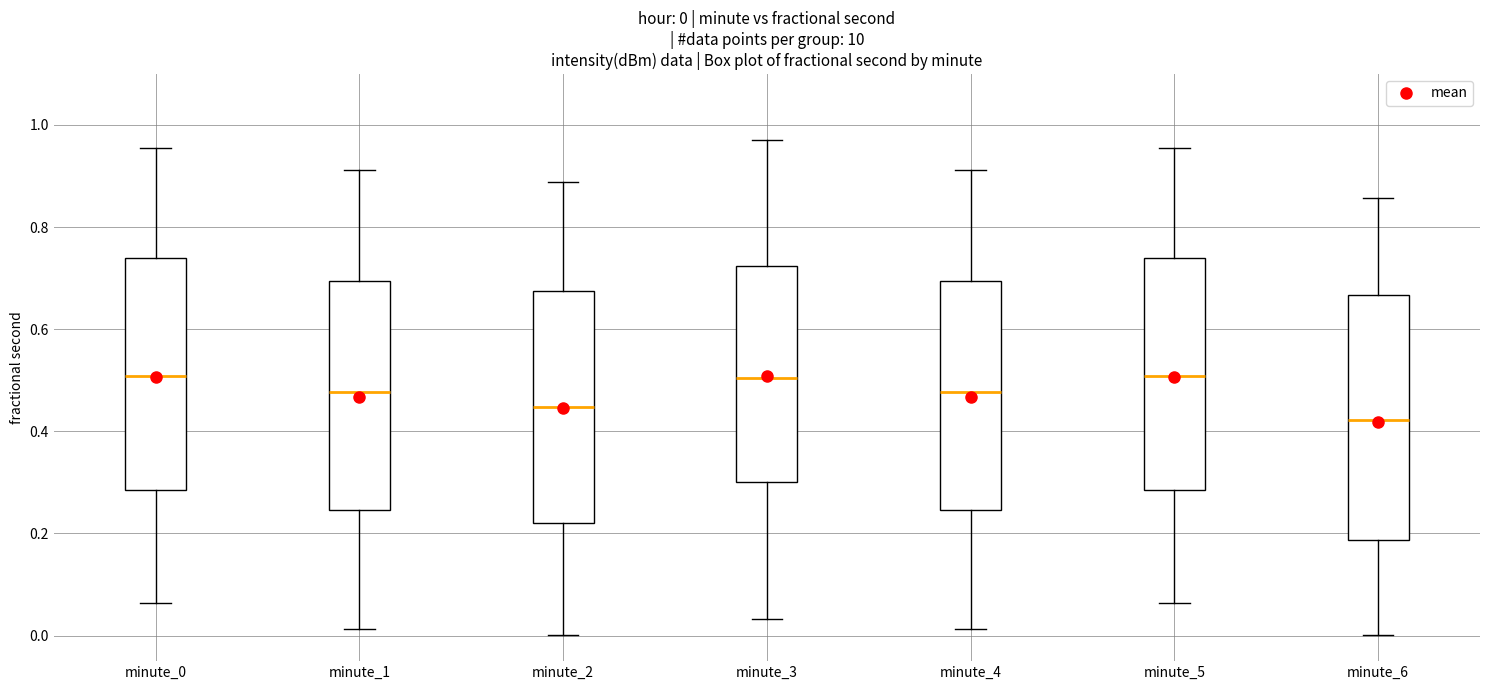

Which box has the lowest median line?

minute_6